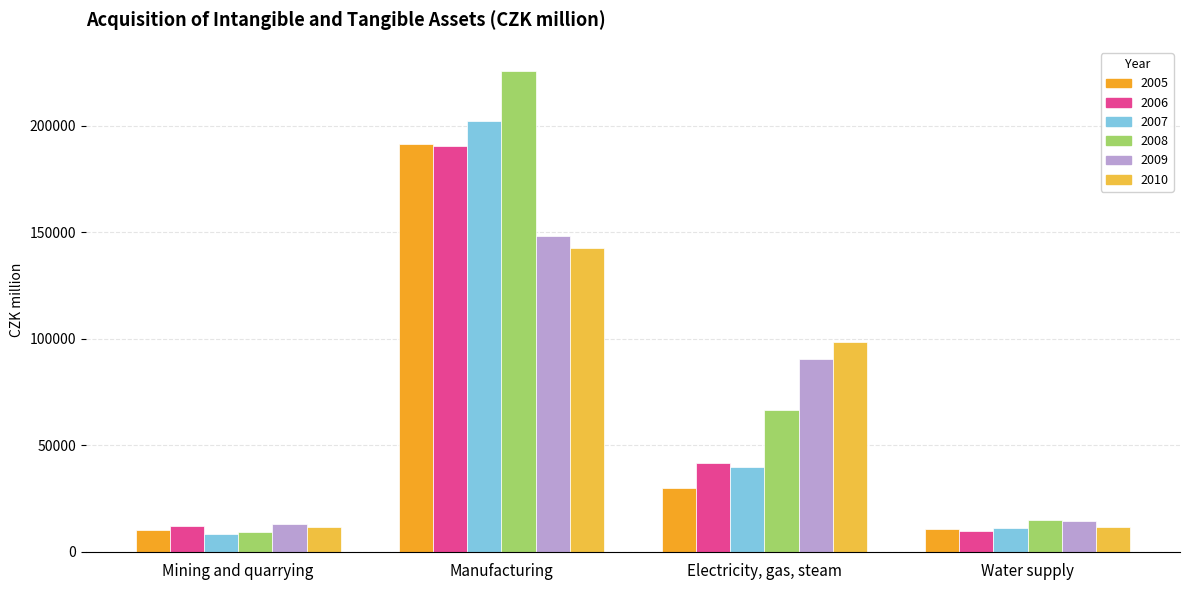

Are the bars grouped side by side (vs. stacked)?

Yes